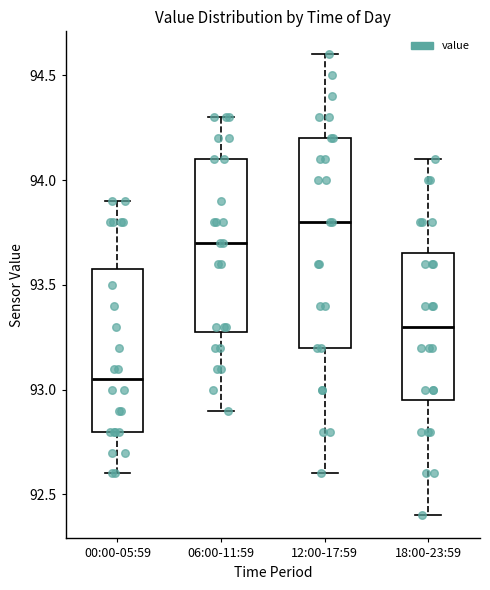

Which box is the tallest, from its lower edge to its upper edge?

12:00-17:59